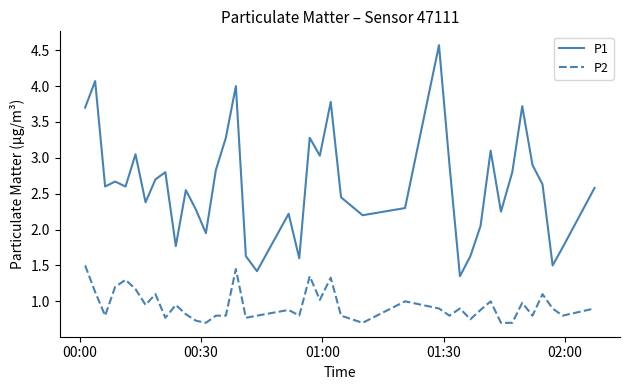

What is the maximum value shown in the chart?

4.6